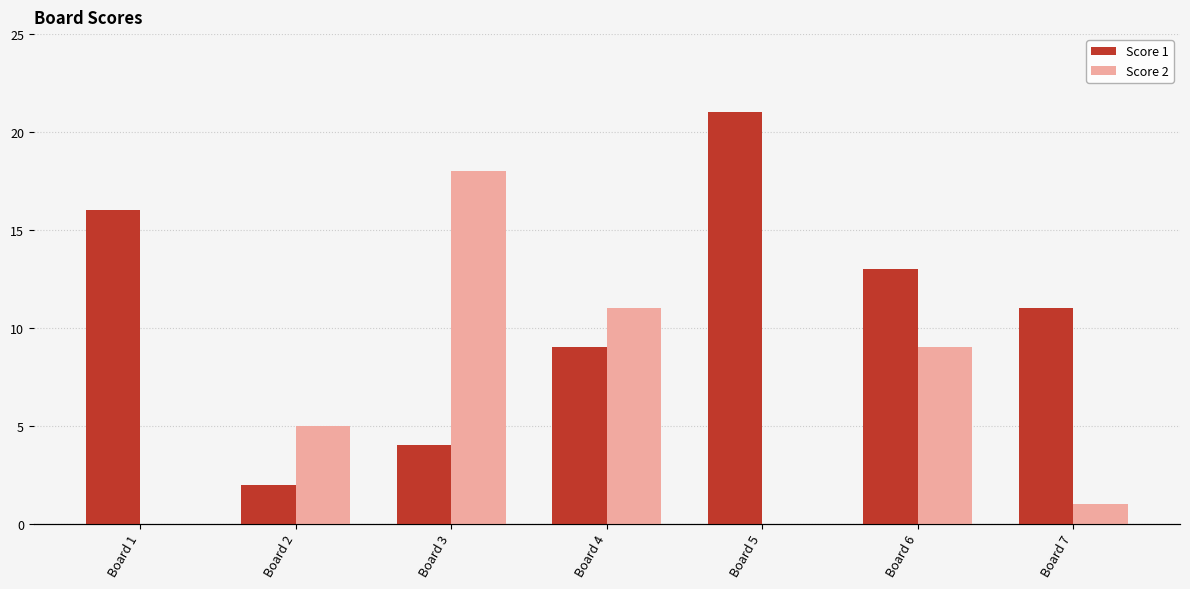

List the series in order of their peak value, lowest first.

Score 2, Score 1